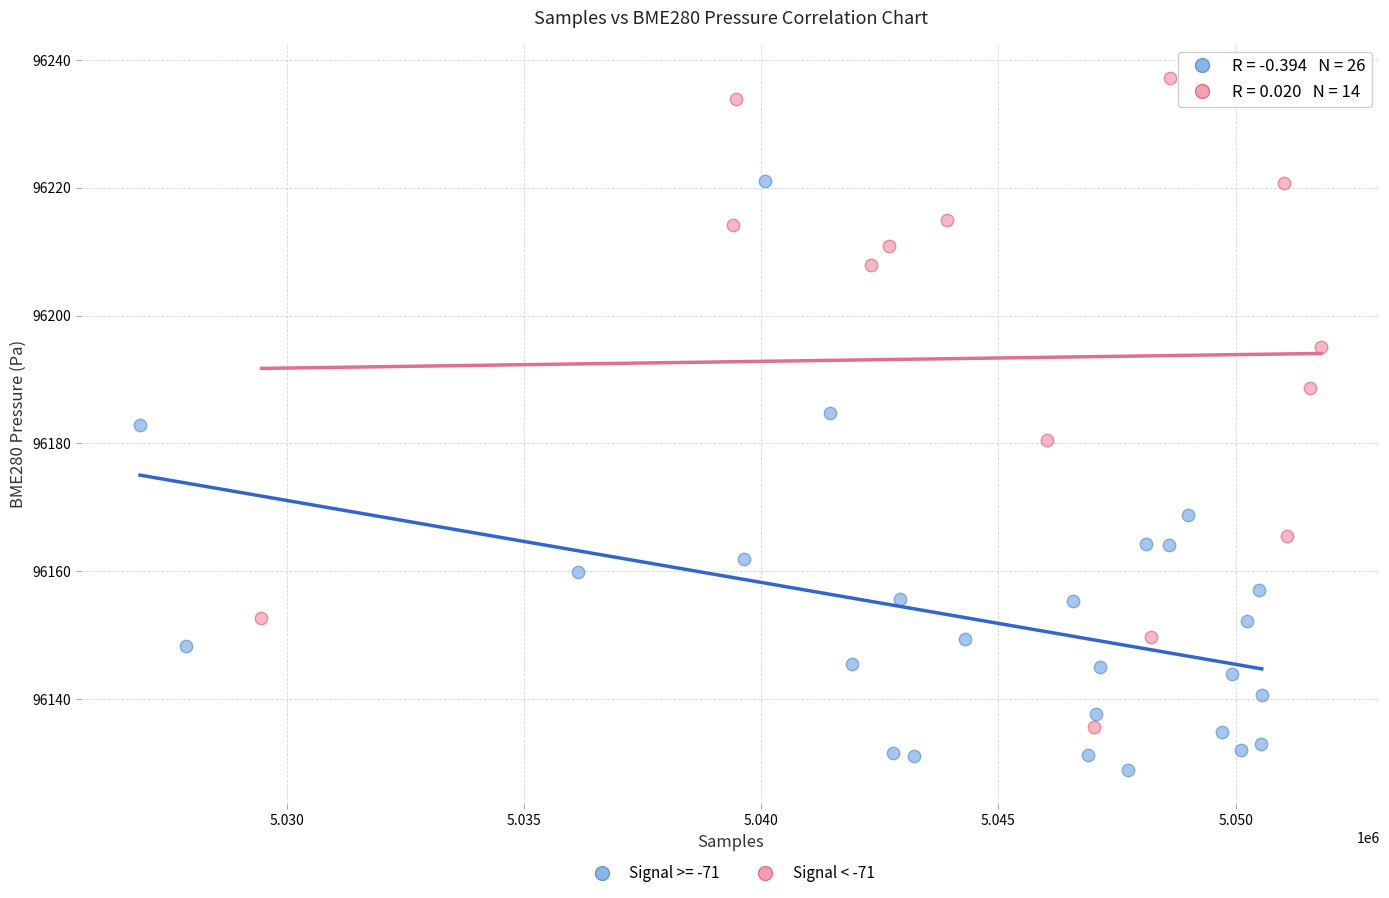

Which series reaches the minimum Y coordinate?

Signal >= -71